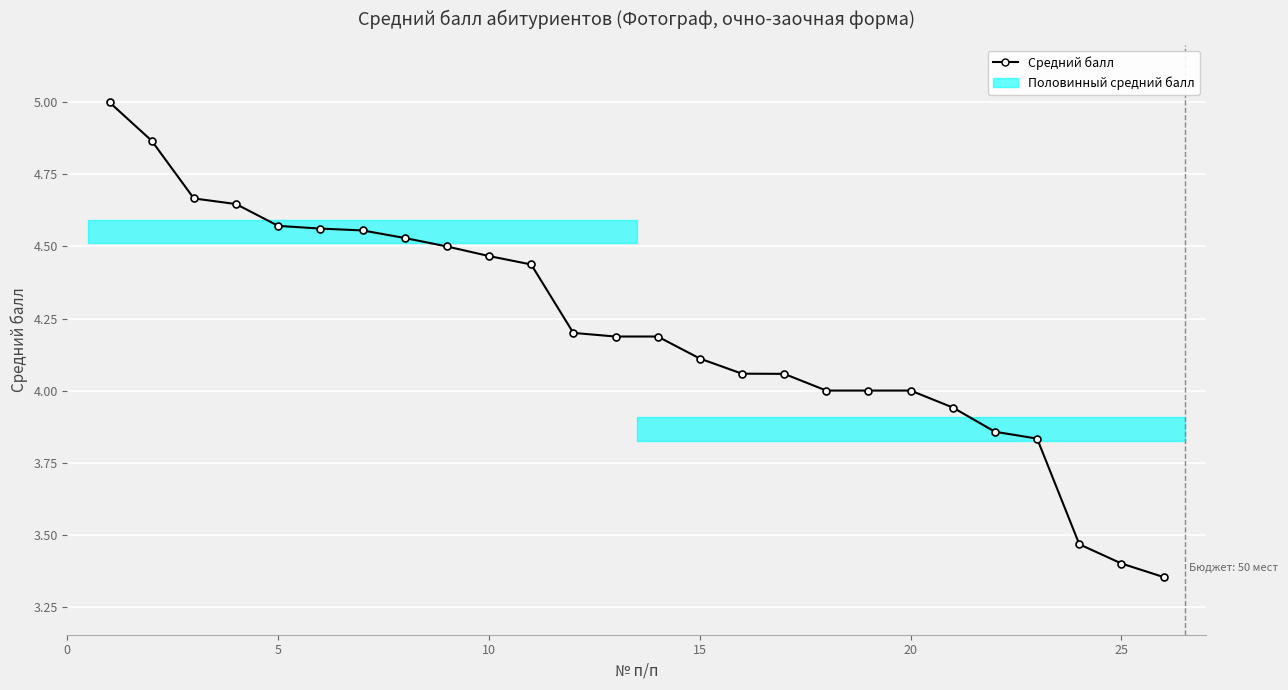

Reading left to right, list all the values displayed in this chart.

5.0	4.9	4.7	4.6	4.6	4.6	4.6	4.5	4.5	4.5	4.4	4.2	4.2	4.2	4.1	4.1	4.1	4.0	4.0	4.0	3.9	3.9	3.8	3.5	3.4	3.4